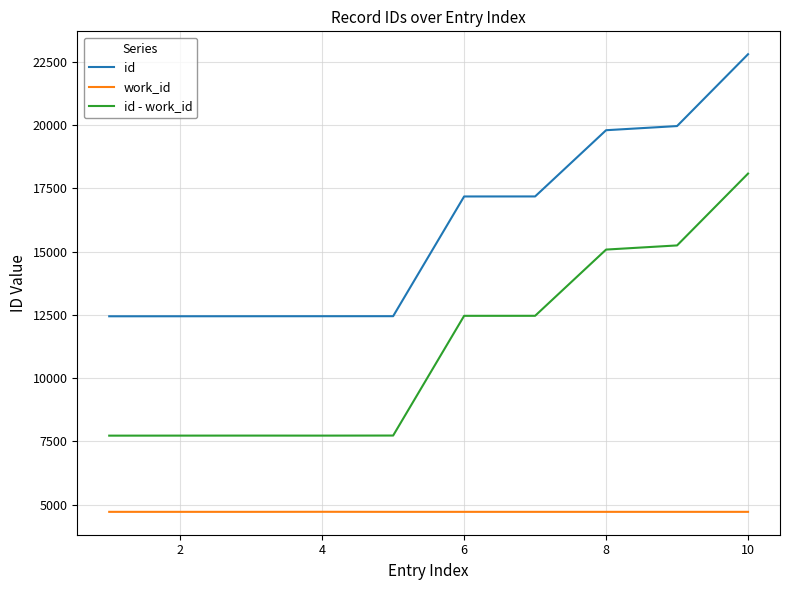

Rank the series by their maximum value, from lowest to highest.

work_id, id - work_id, id